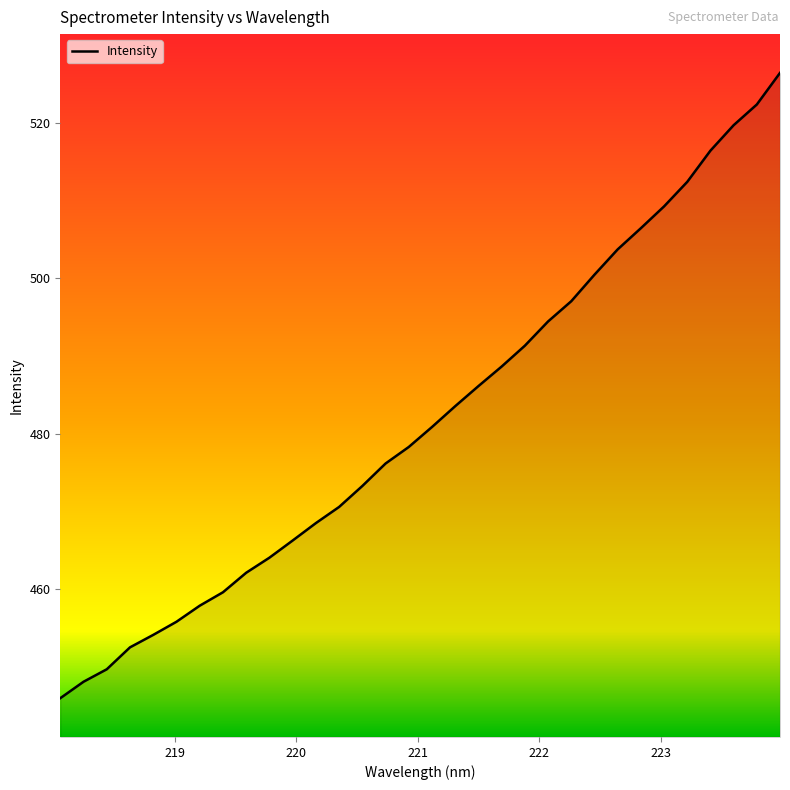

What is the greatest value displayed?

526.5